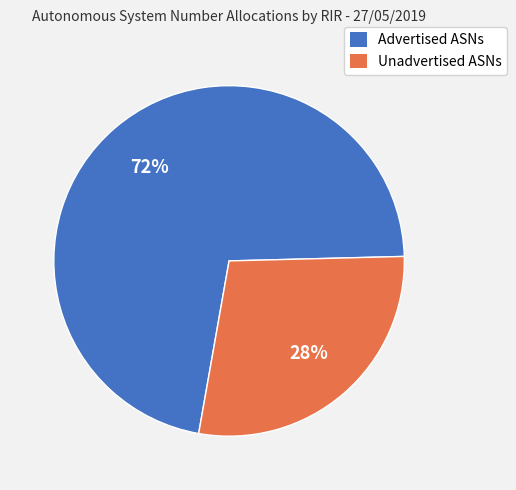

Between Advertised ASNs and Unadvertised ASNs, which is larger?

Advertised ASNs